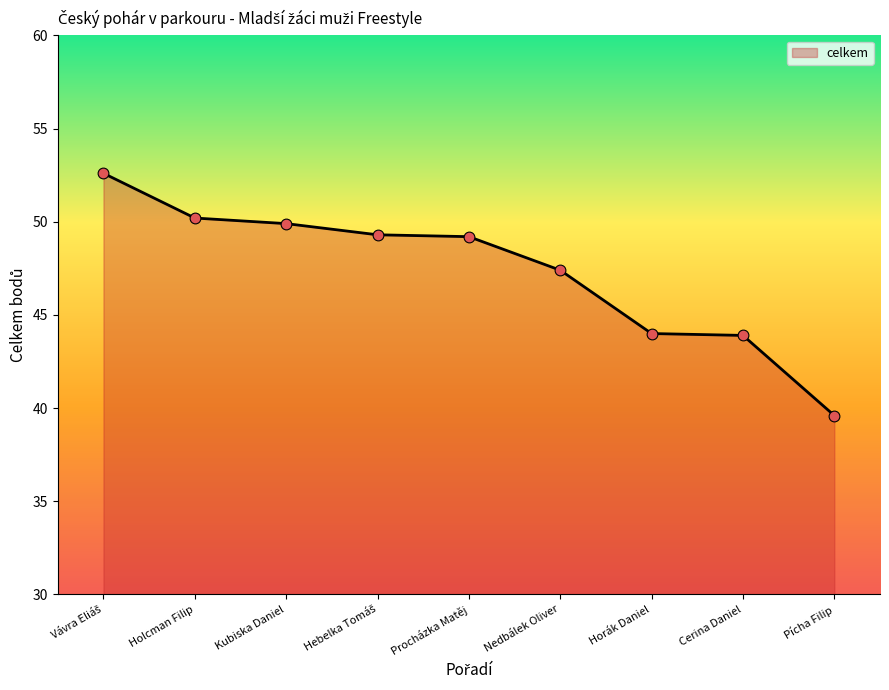

Between Procházka Matěj and Kubiska Daniel, which is larger?

Kubiska Daniel